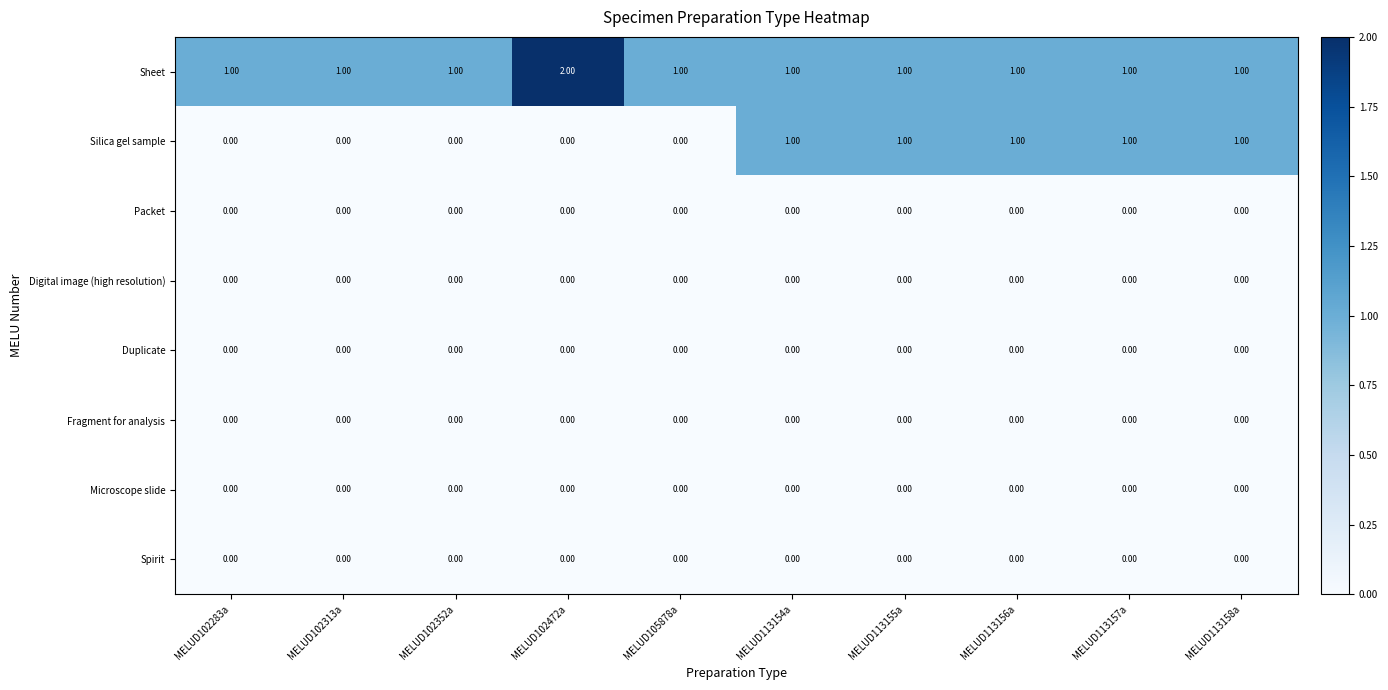

At how many categories does at least one series exceed 0?

10